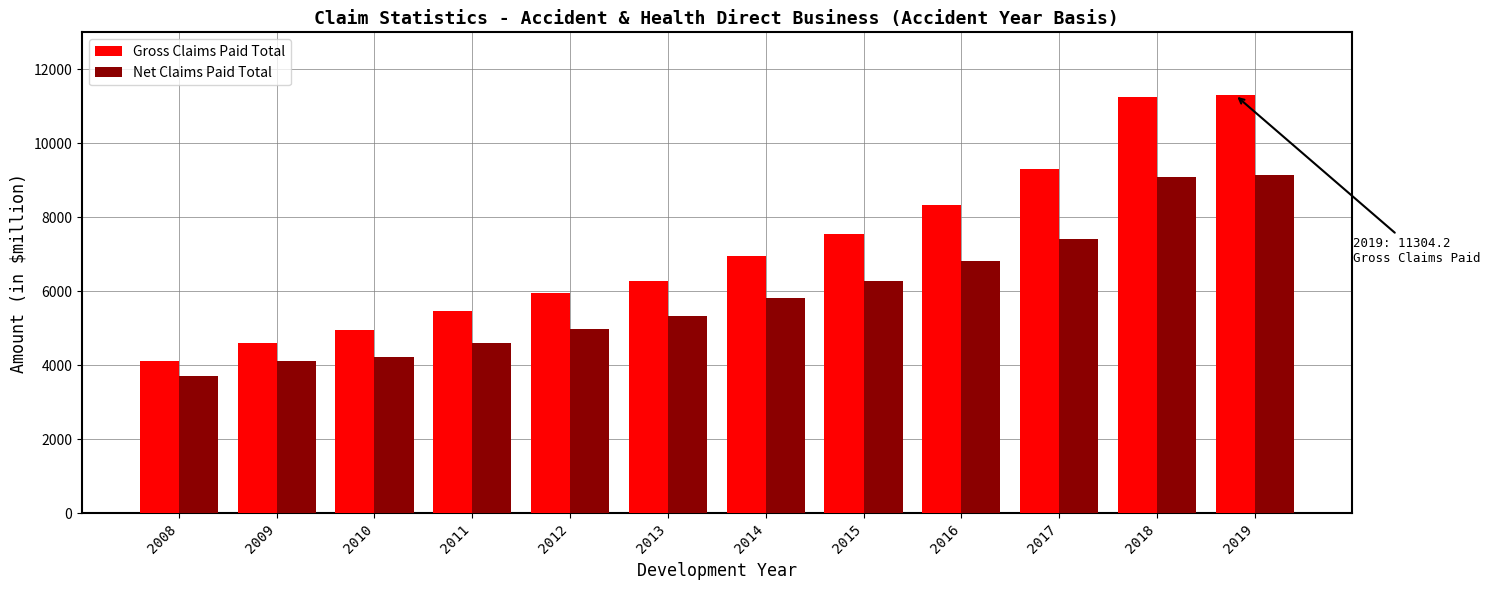

What is the spread (max minus min) of values at 2008?

401.7